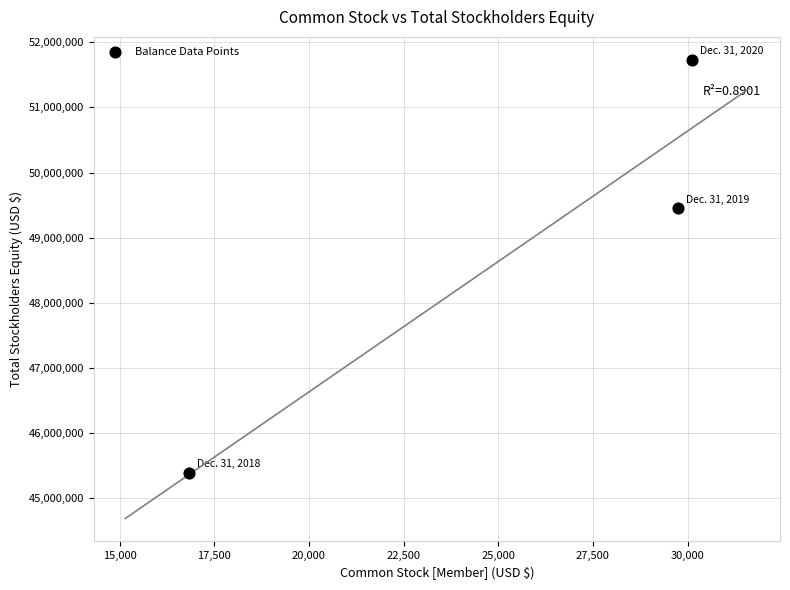

What is the range of X values (max minus min)?

13283